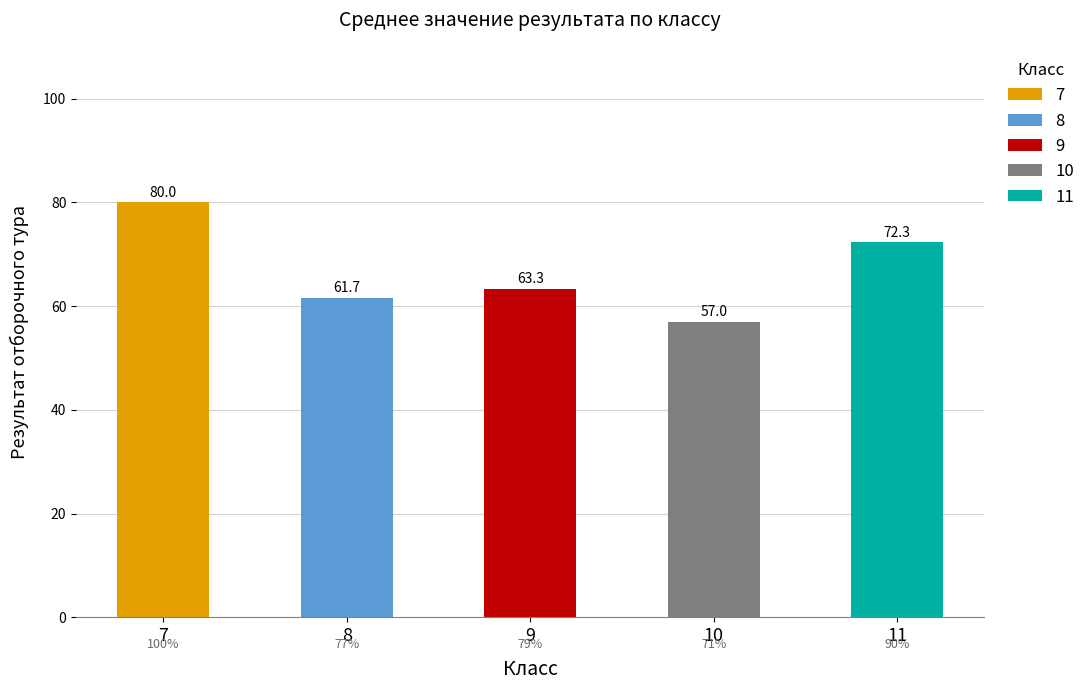

What is the value of the 3rd bar from the left?

63.3